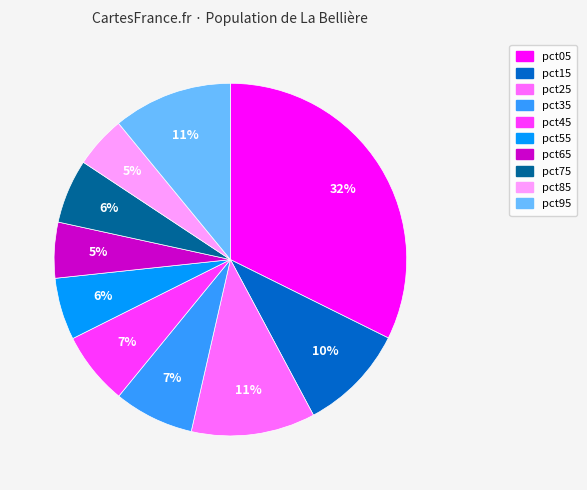

Which category has the biggest portion of the pie?

pct05